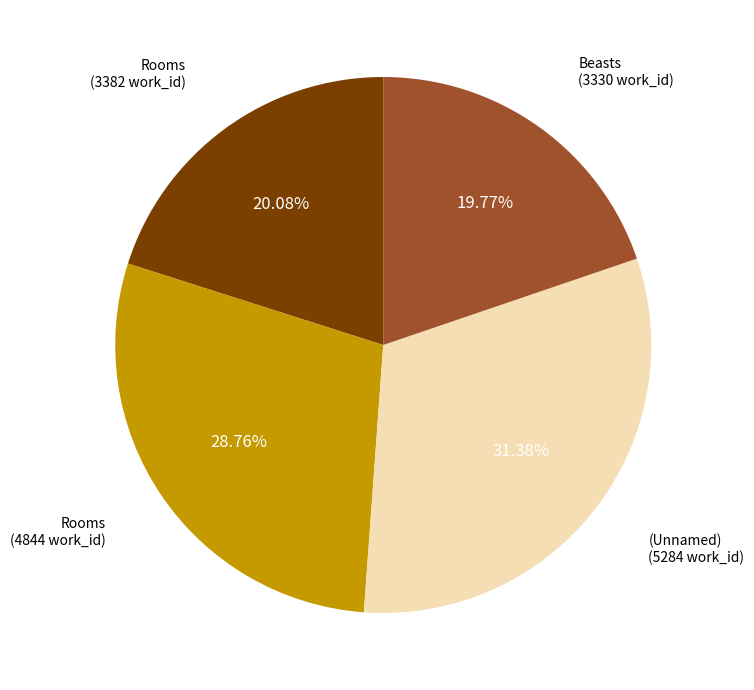

Is there any slice that represents more than half of the pie?

No